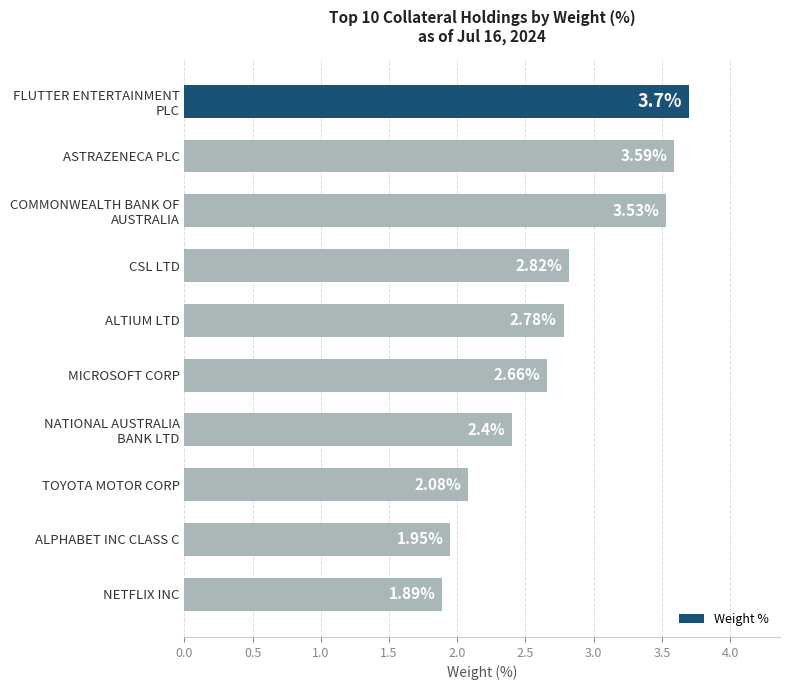

Between ALPHABET INC CLASS C and TOYOTA MOTOR CORP, which is larger?

TOYOTA MOTOR CORP